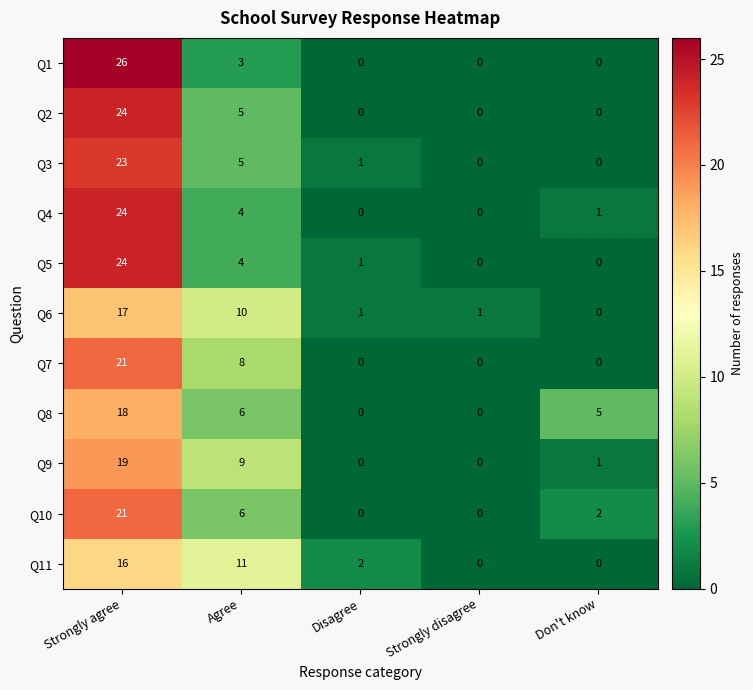

The value of Q9 at Disagree is 0. True or false?

True